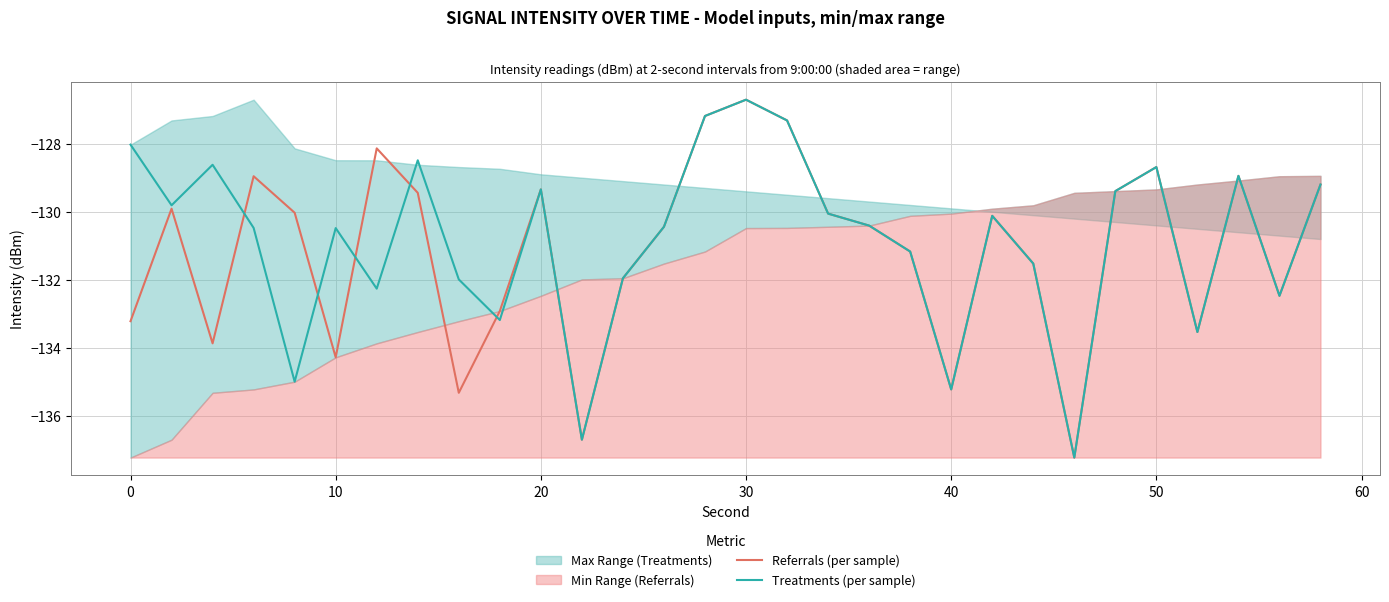

Which category has the highest value in the Treatments (per sample) series?

30